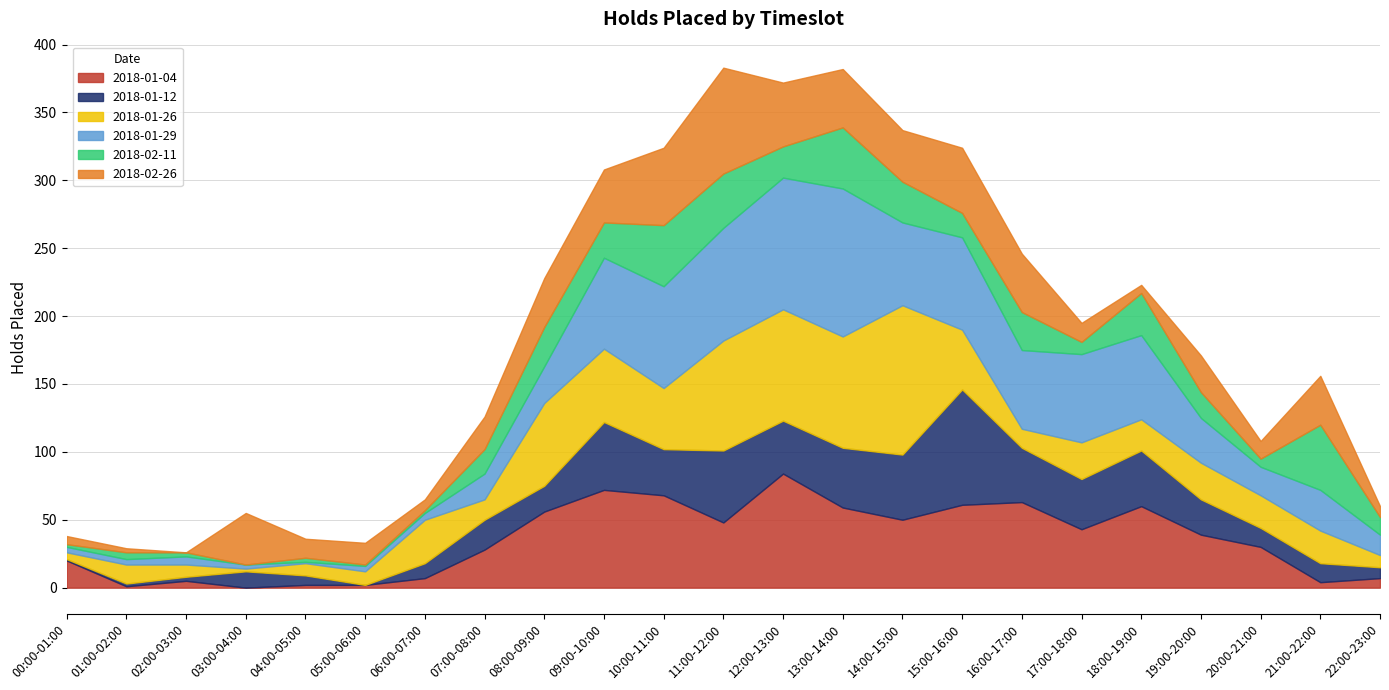

At which category does the chart reach its minimum across all series?

03:00-04:00